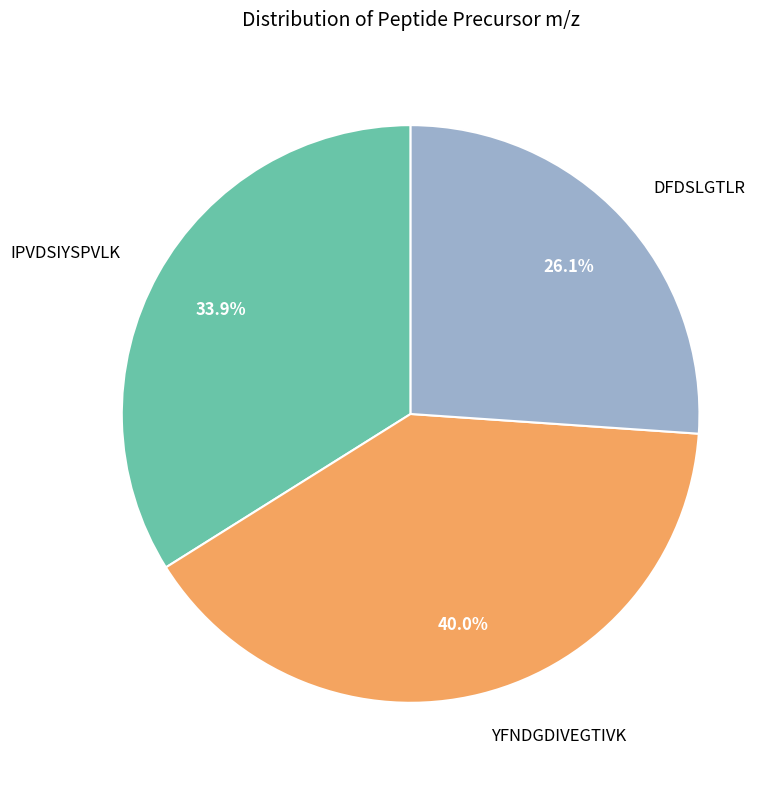

To the nearest percent, what portion does DFDSLGTLR represent?

26%